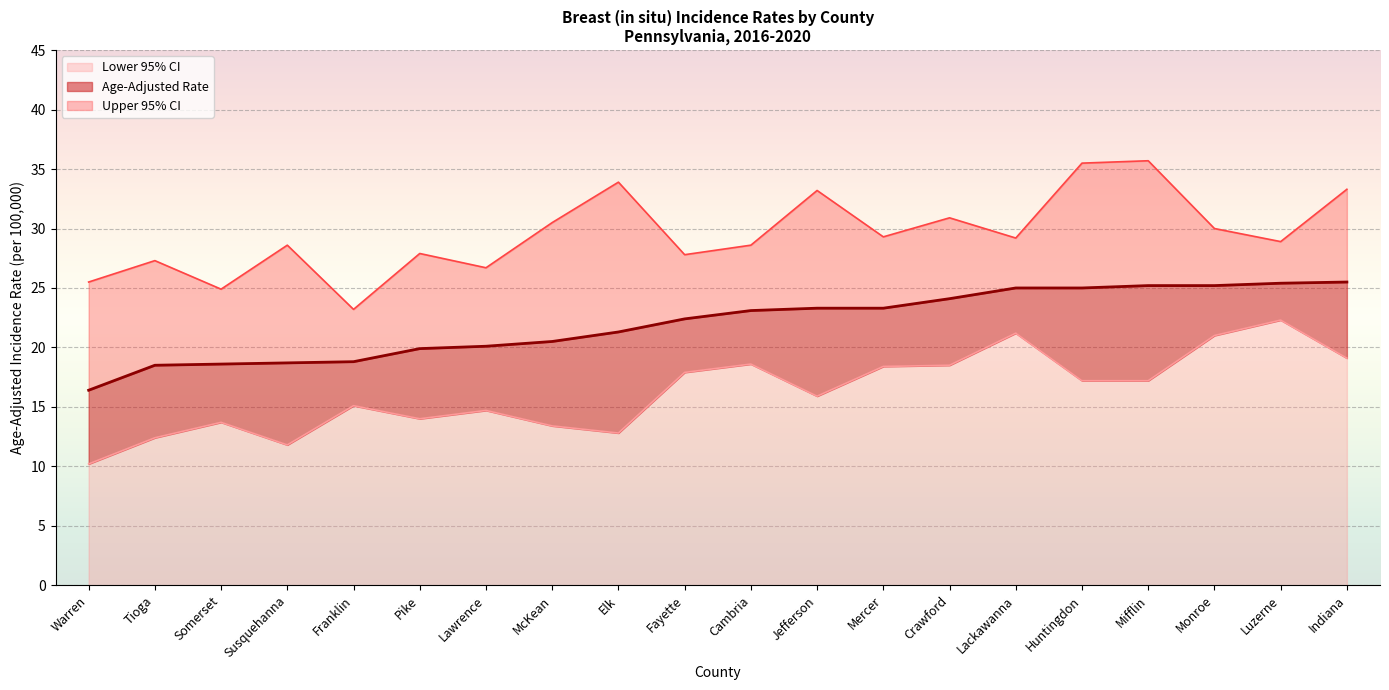

Is the value of Lower 95% CI at Monroe greater than the value of Upper 95% CI at McKean?

No